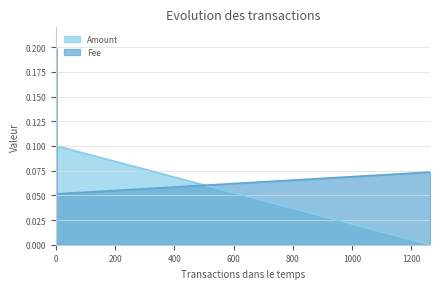

Which series has the largest total across all categories?

Fee